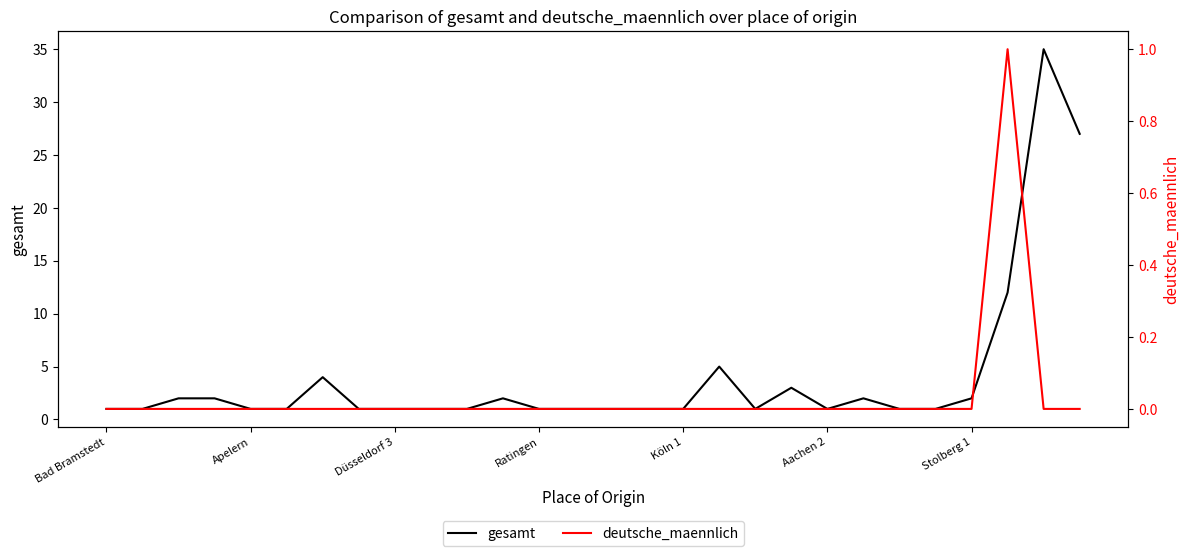

True or false: deutsche_maennlich has a value of 0 at 11.

True